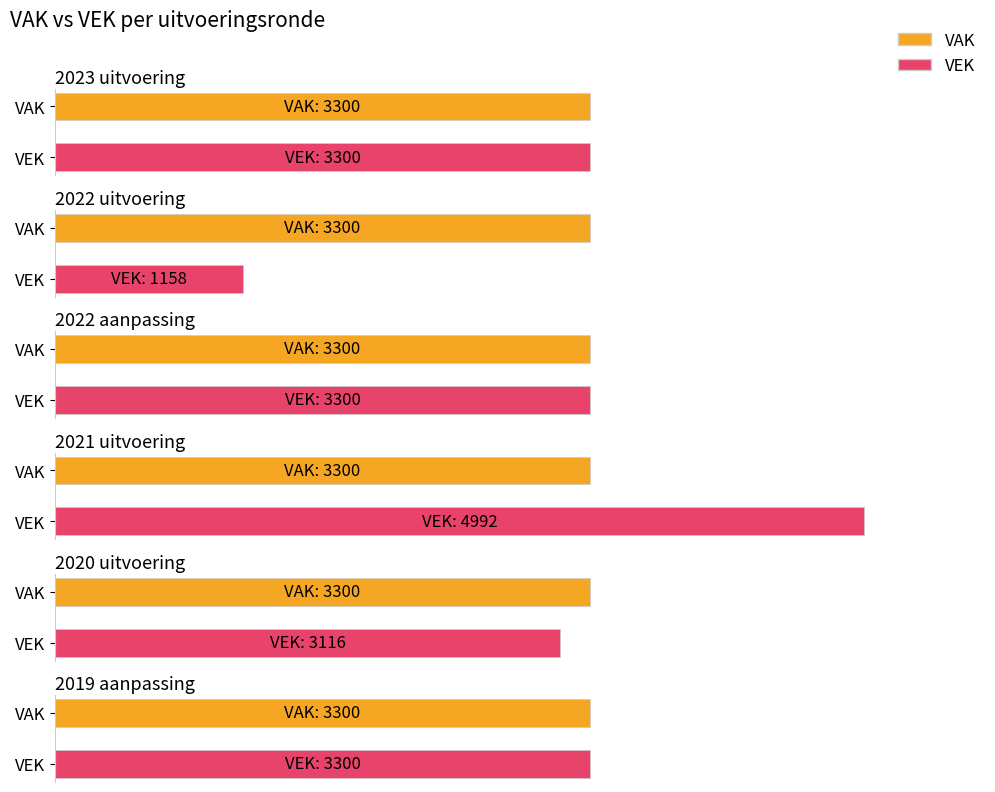

What is the sum of the VAK values at 2021 uitvoering and 2020 uitvoering?

6600